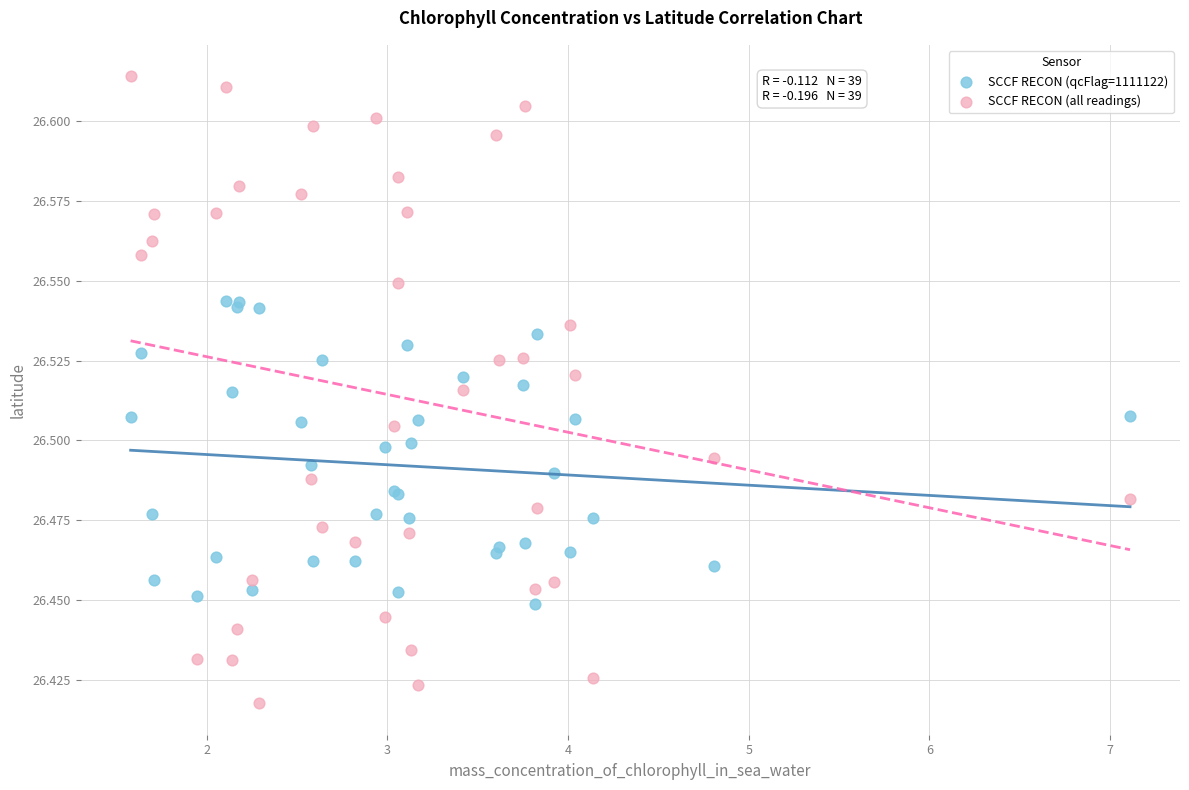

What is the X range (max minus min) for the scatter plot?

5.5